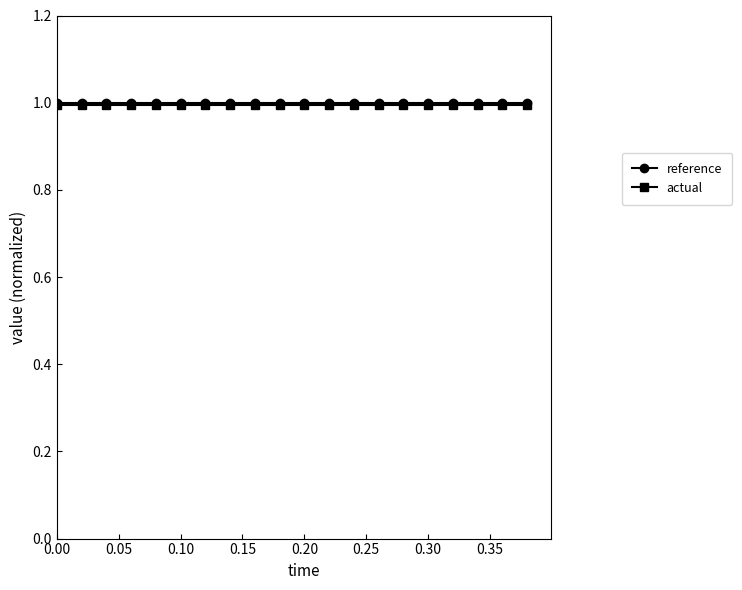

What is the maximum value shown in the chart?

1.0